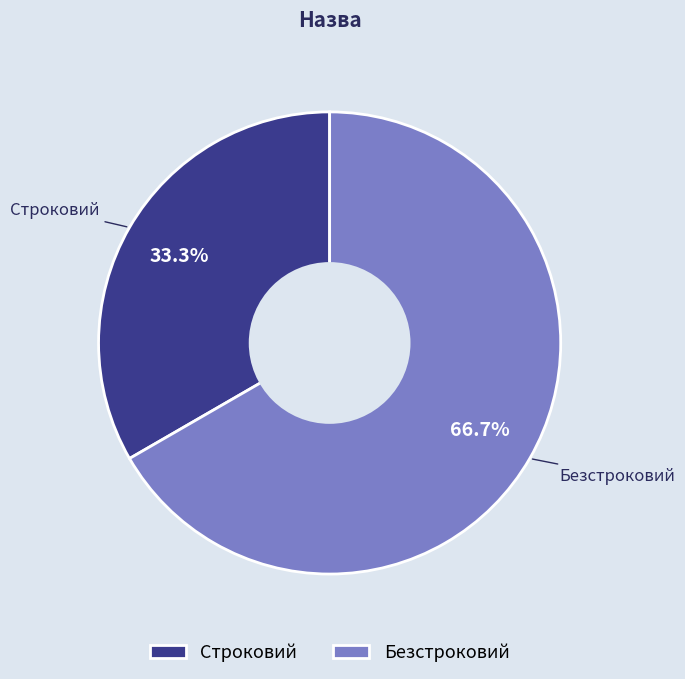

Approximately how many times larger is the value at Строковий compared to Безстроковий?

0.5